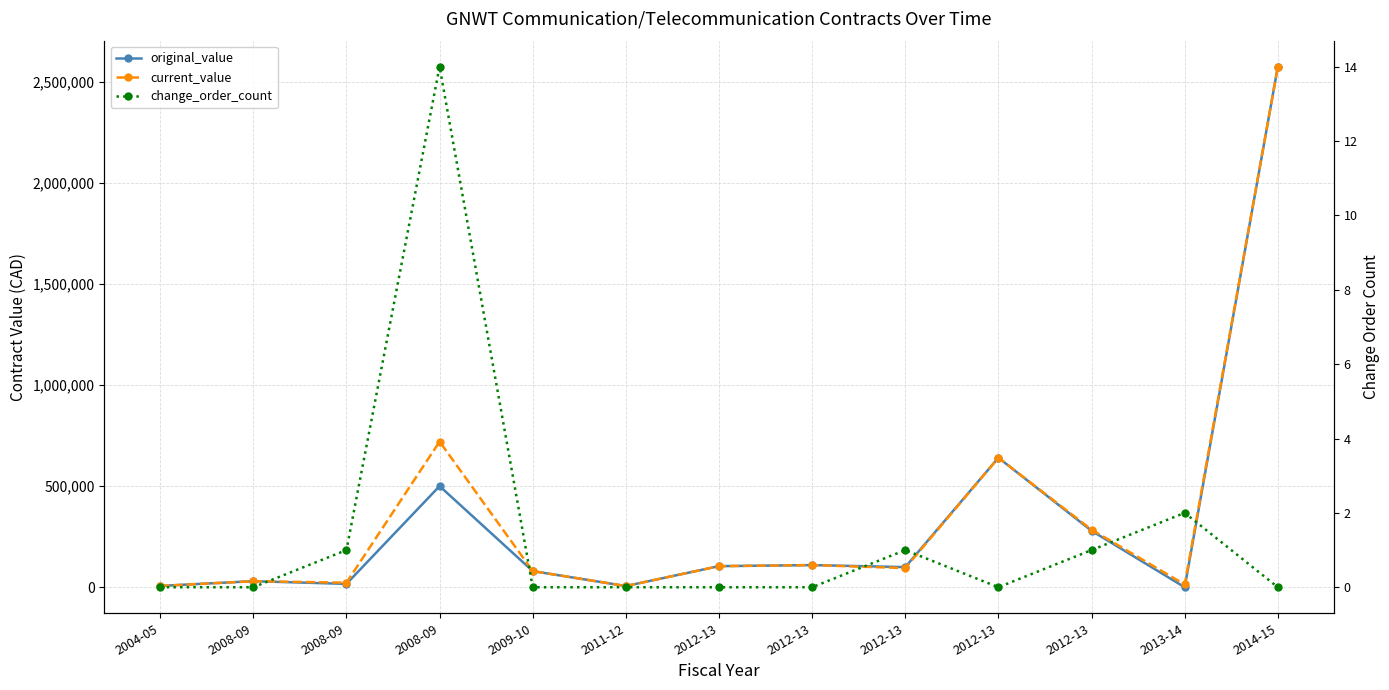

What is the difference between the maximum and minimum values in the change_order_count series?

14.0